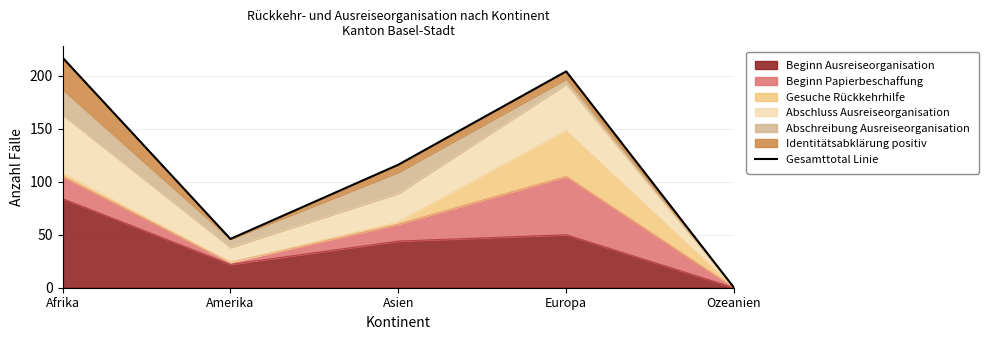

What is the average value?

117